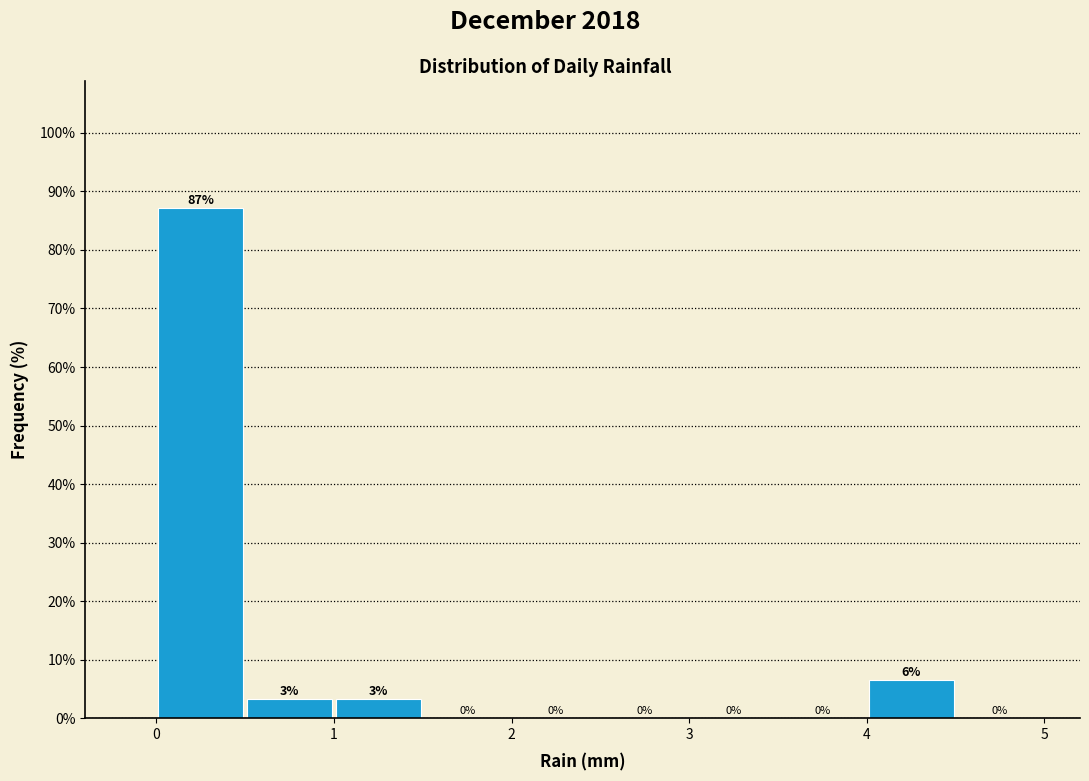

Over which range of the x-axis is the bar tallest?

0.0 to 0.5